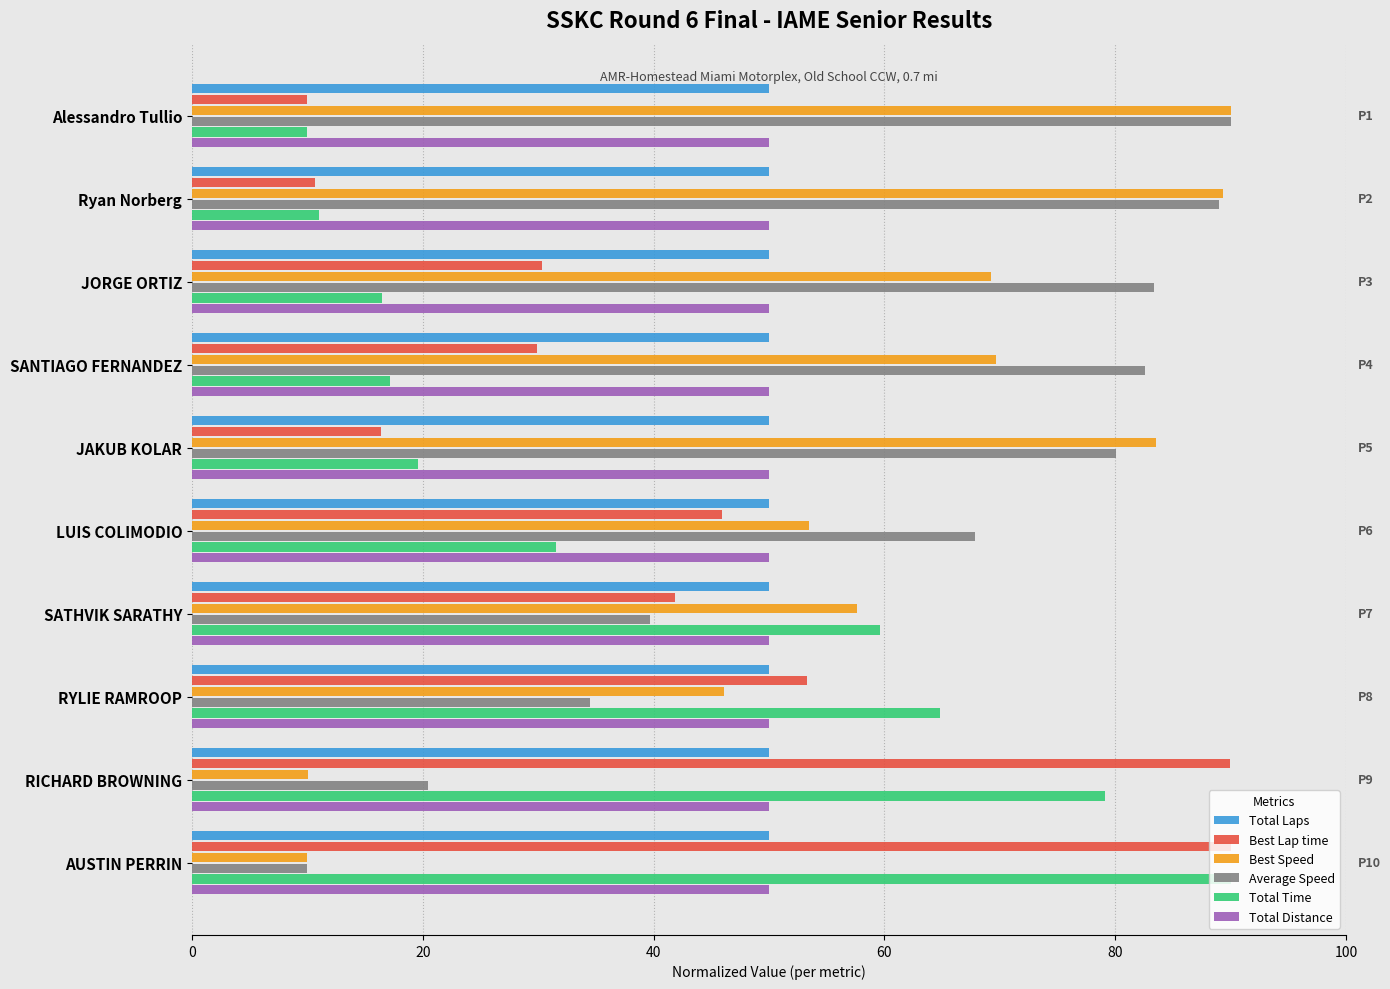

The Average Speed series shows 24.4 at Ryan Norberg. True or false?

False